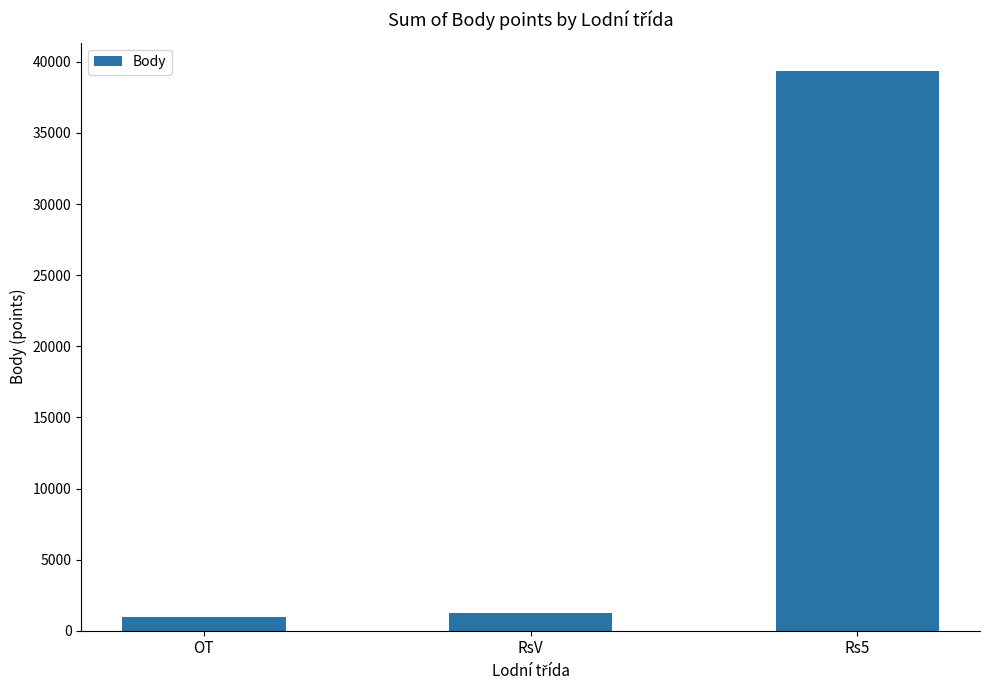

What is the label of the 3rd bar from the right?

OT